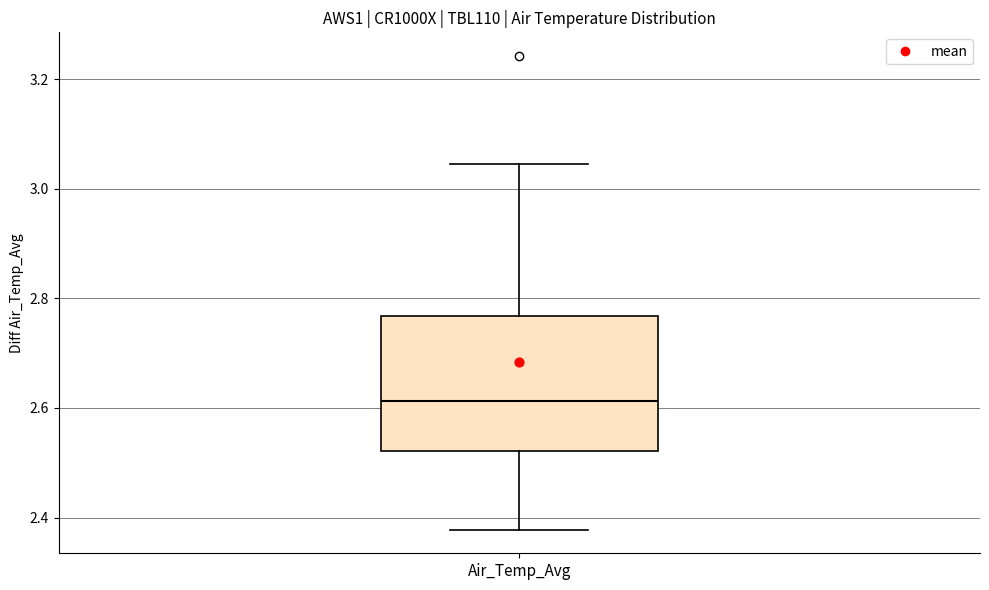

Transcribe this box plot: give where the median line is, the range the box spans, and where the two whiskers end, as read against the y-axis. The values are not printed on the chart, so give them approximately, as read against the axis.

median 2.62, box 2.52 to 2.76, whiskers 2.38 to 3.04